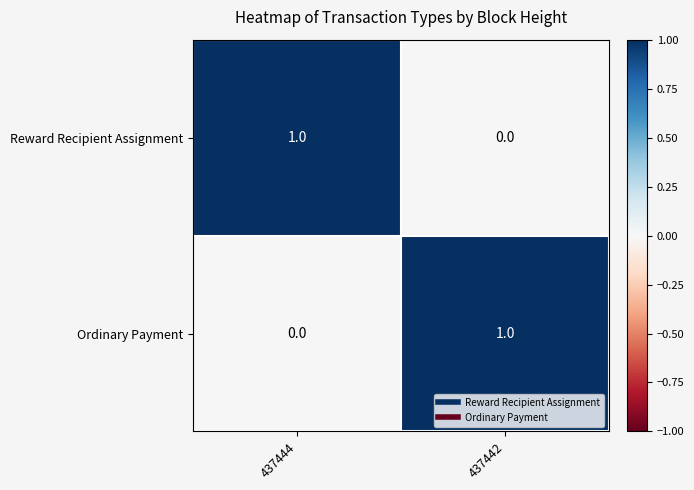

The Ordinary Payment series shows 2 at 437442. True or false?

False